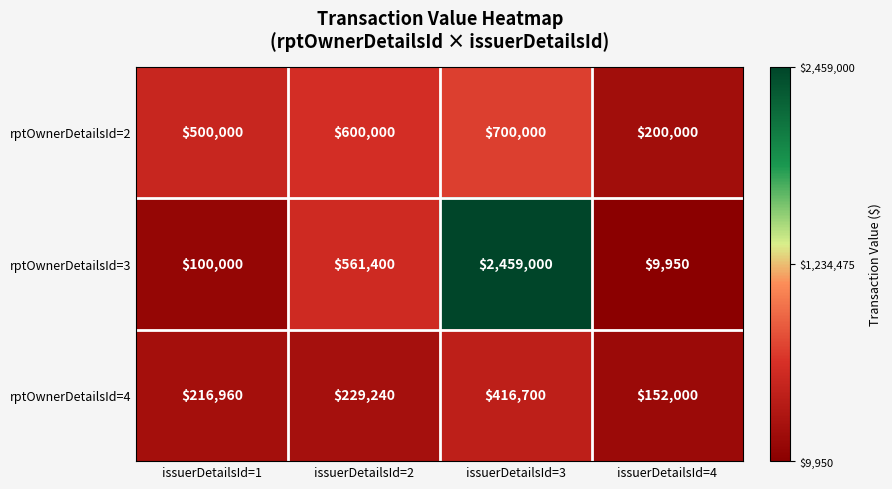

What value does the rptOwnerDetailsId=2 series have at issuerDetailsId=1, to the nearest 10?

500000